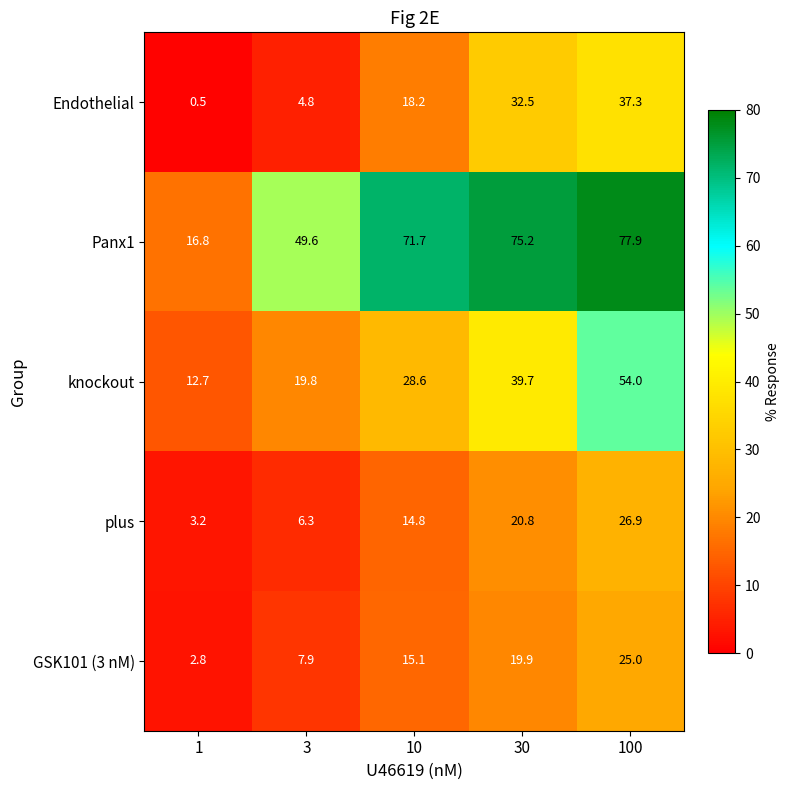

Which series has the largest range (max minus min)?

Panx1